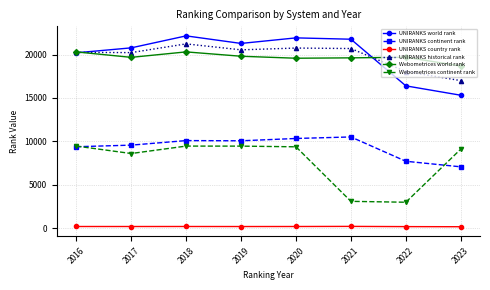

True or false: Webometrices world rank has more than 1 interior local peaks.

True